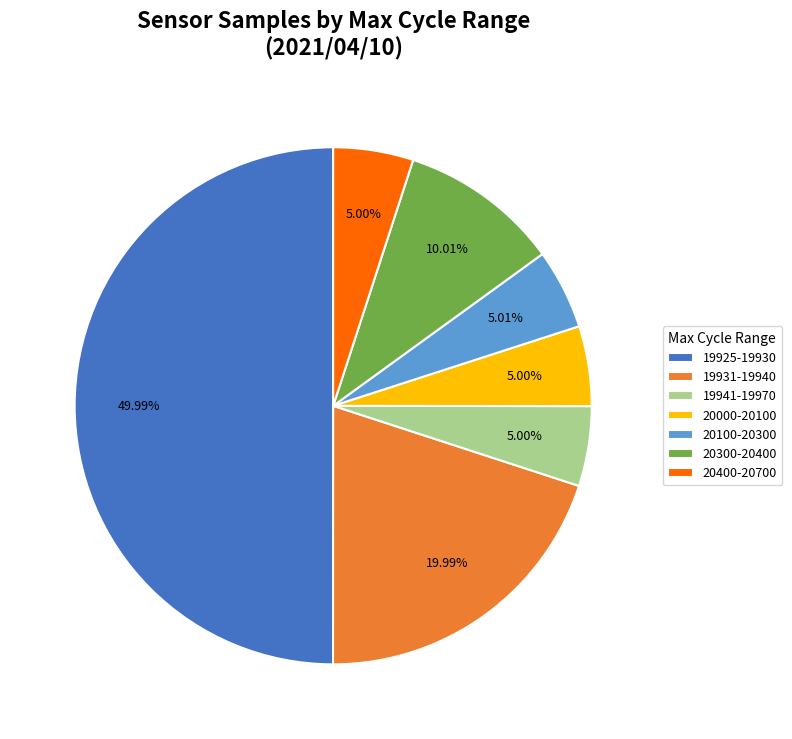

Count the number of slices in the pie.

7